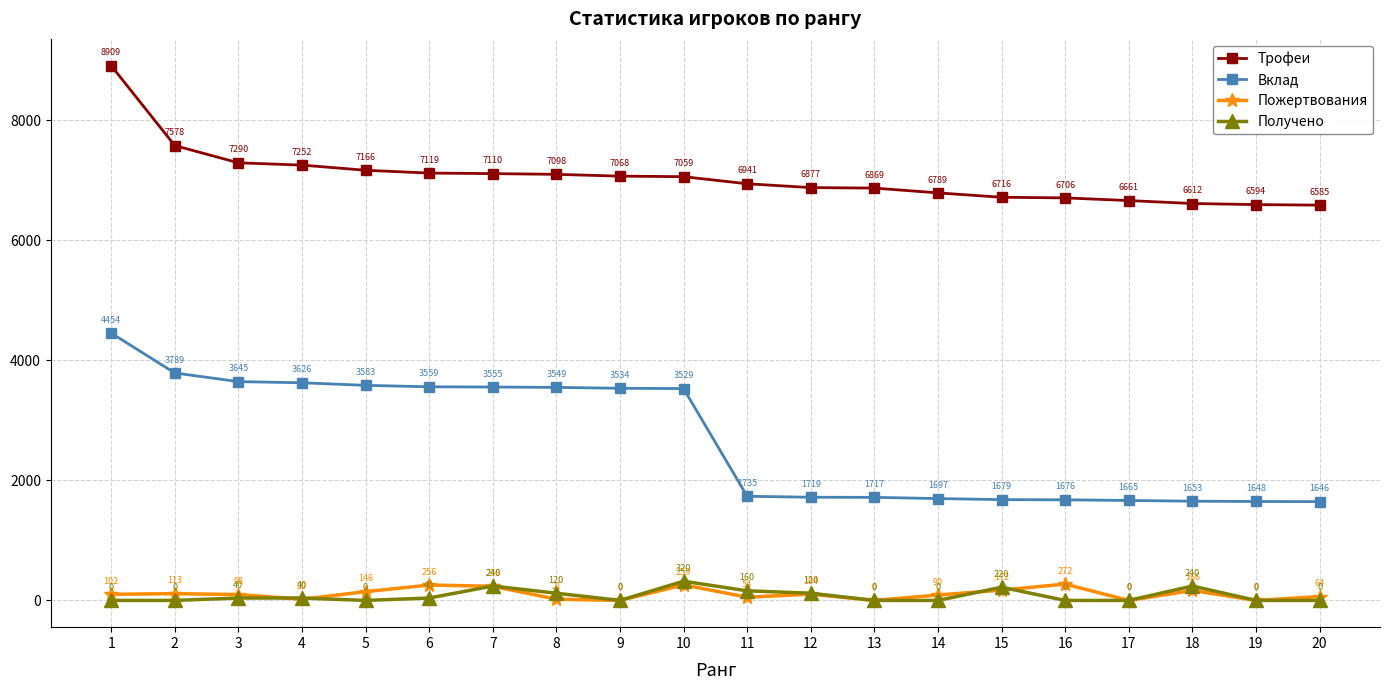

True or false: Пожертвования and Трофеи intersect in this chart.

False